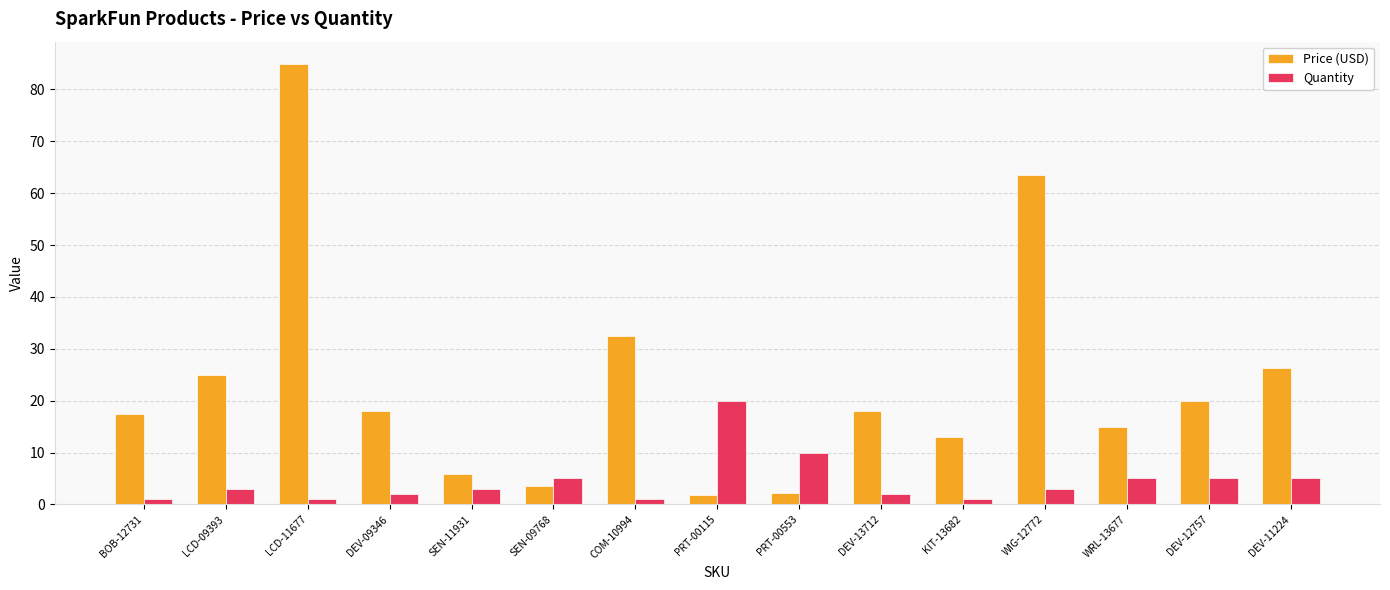

Which label corresponds to the largest value in the chart?

LCD-11677